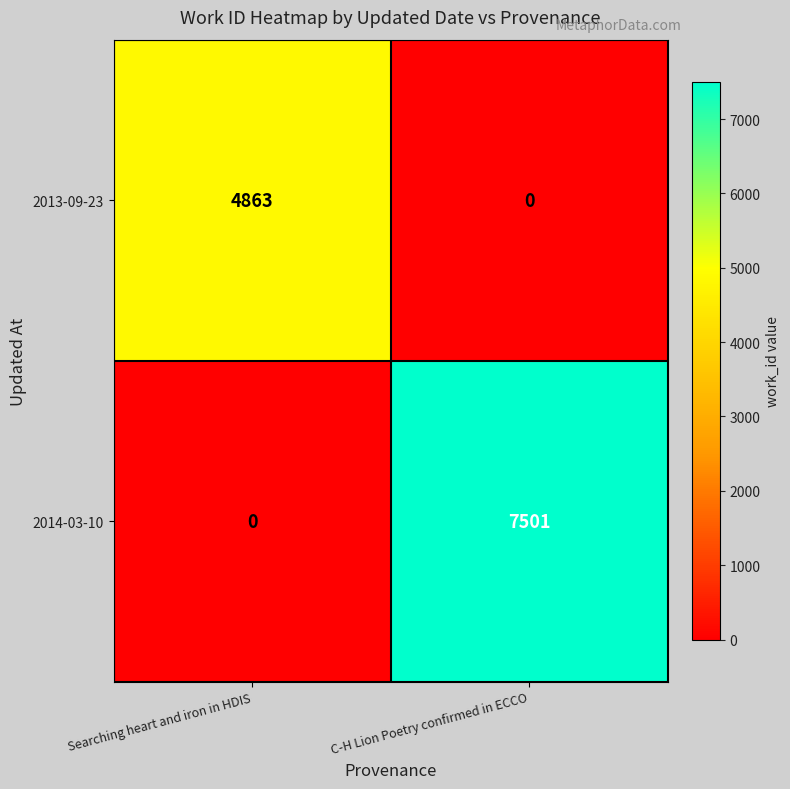

Rank the series by their average value, from highest to lowest.

2014-03-10, 2013-09-23